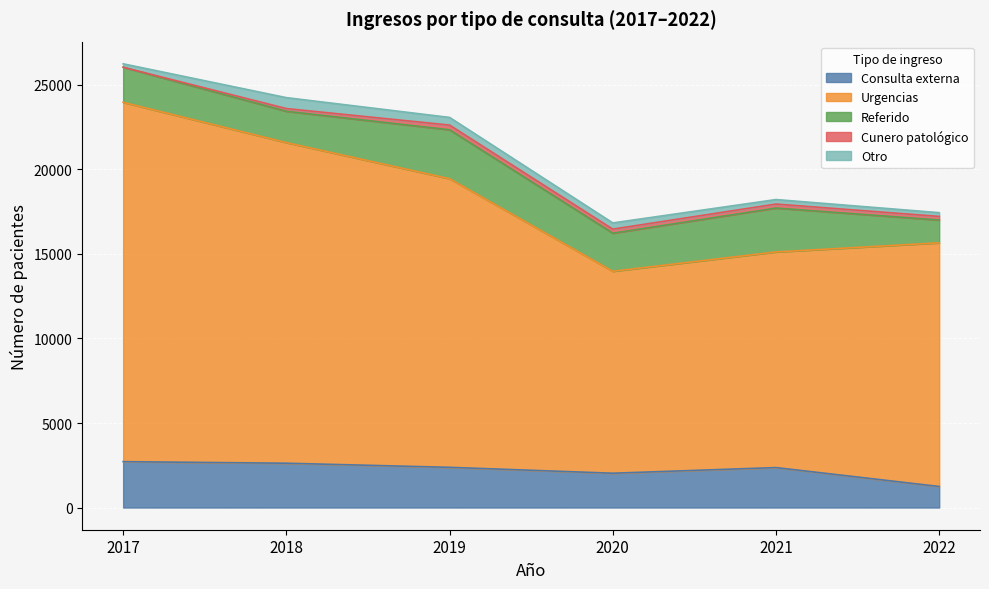

True or false: Cunero patológico has a value of 238 at 2020.

True